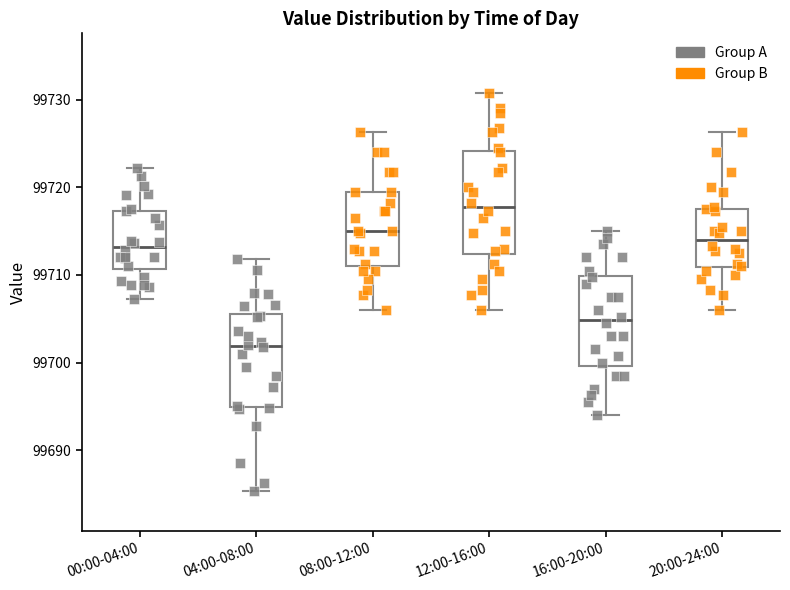

Reading left to right, transcribe this box plot: for each box, give where its median line is, the range the box spans, and where its two whiskers end, as read against the y-axis. The values are not printed on the chart, so give them approximately, as read against the axis.

00:00-04:00: median 99713, box 99711 to 99717, whiskers 99707 to 99722
04:00-08:00: median 99702, box 99695 to 99706, whiskers 99685 to 99712
08:00-12:00: median 99715, box 99711 to 99720, whiskers 99706 to 99726
12:00-16:00: median 99718, box 99712 to 99724, whiskers 99706 to 99731
16:00-20:00: median 99705, box 99700 to 99710, whiskers 99694 to 99715
20:00-24:00: median 99714, box 99711 to 99718, whiskers 99706 to 99726